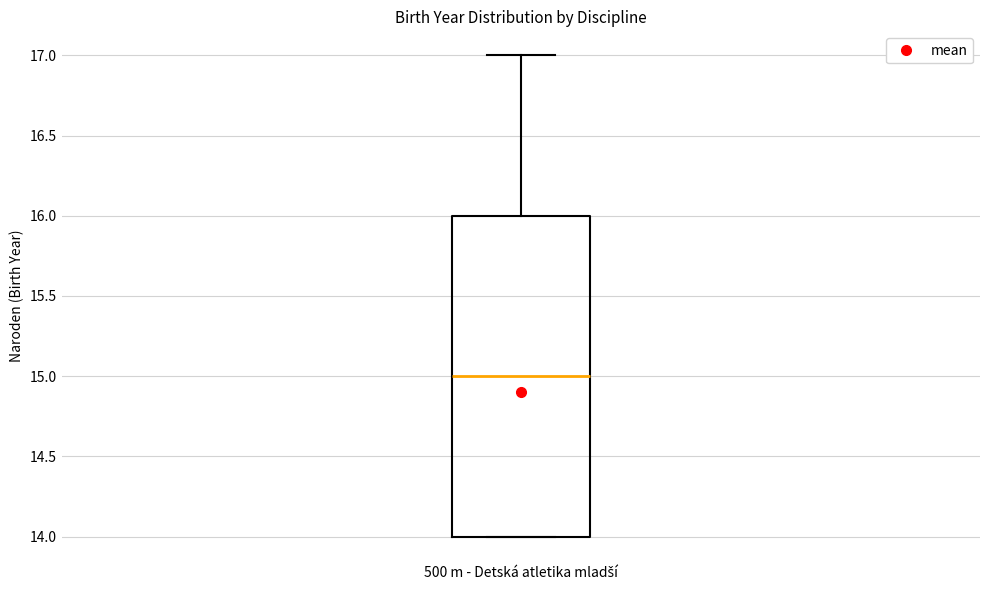

Read this box plot against the y-axis: the position of the median line, the range covered by the box, and the ends of both whiskers. The values are not printed on the chart, so give them approximately, as read against the axis.

median 15, box 14 to 16, whiskers 14 to 17